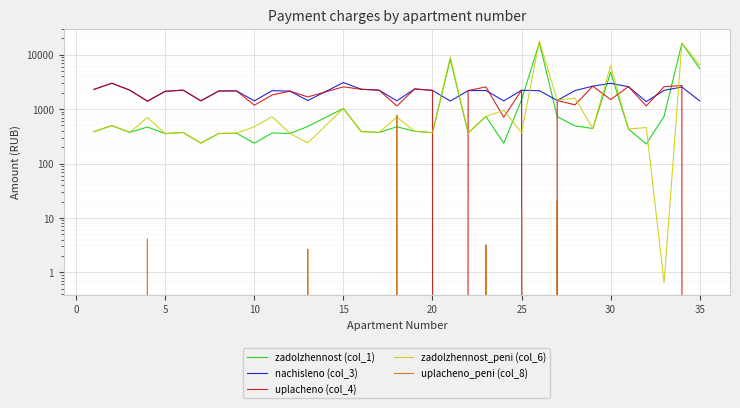

Which series has the largest range (max minus min)?

zadolzhennost_peni (col_6)